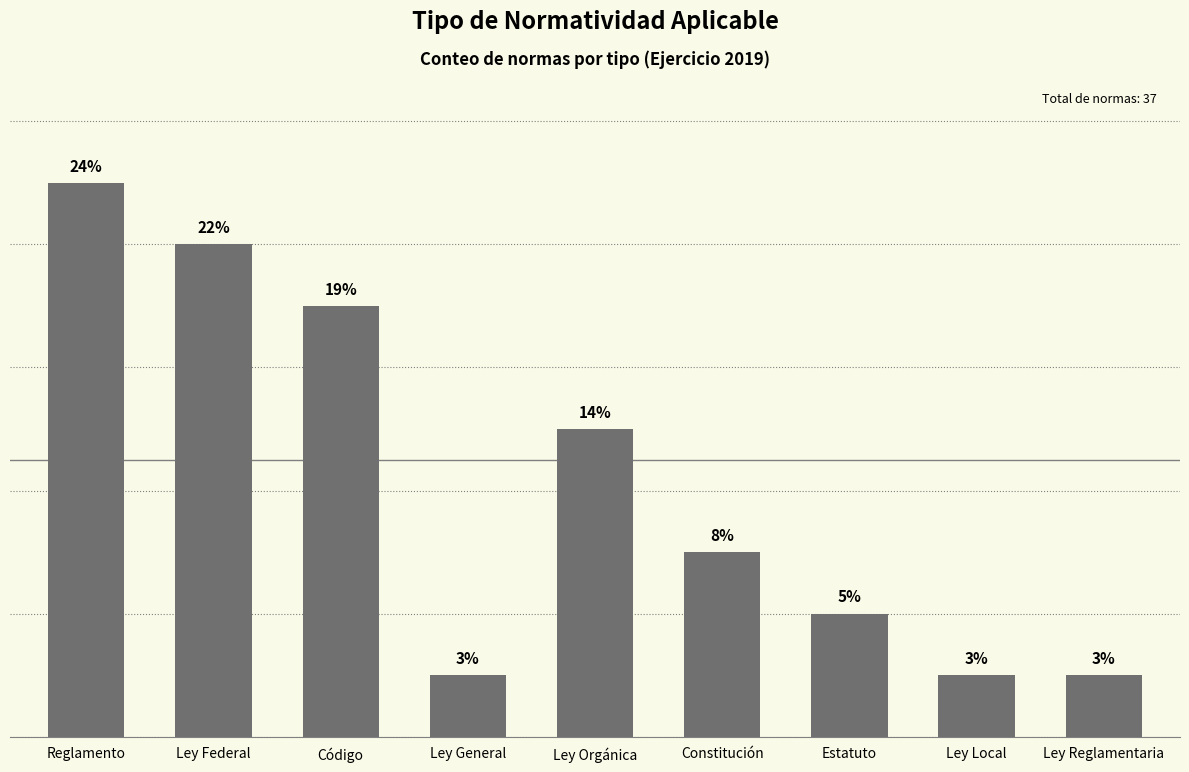

What is the label of the 5th bar from the right?

Ley Orgánica